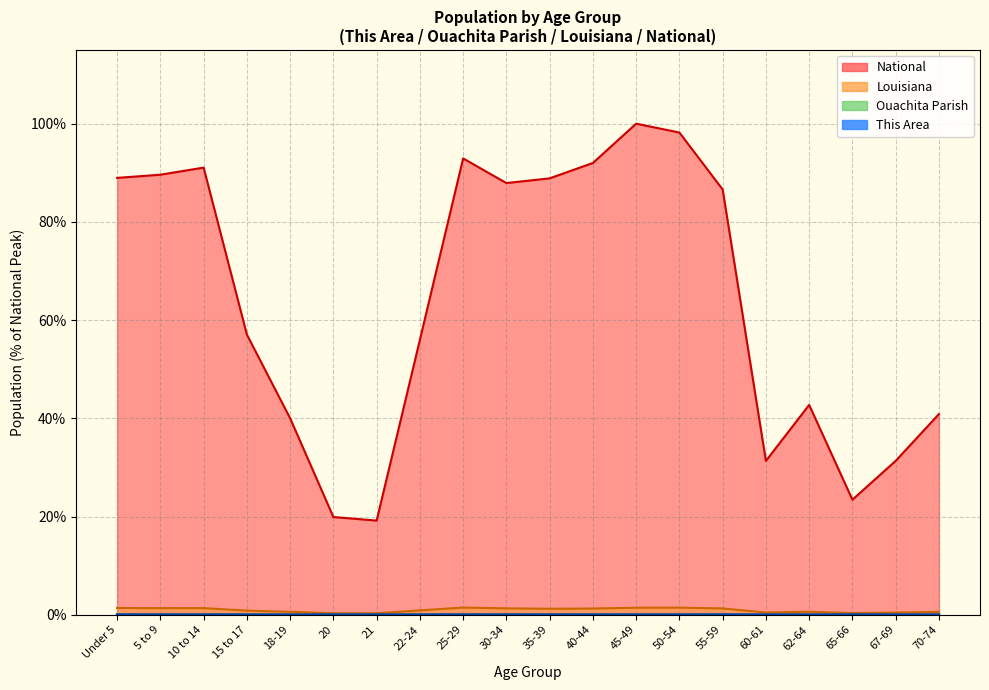

What is the label of the 11th point from the left?

35-39